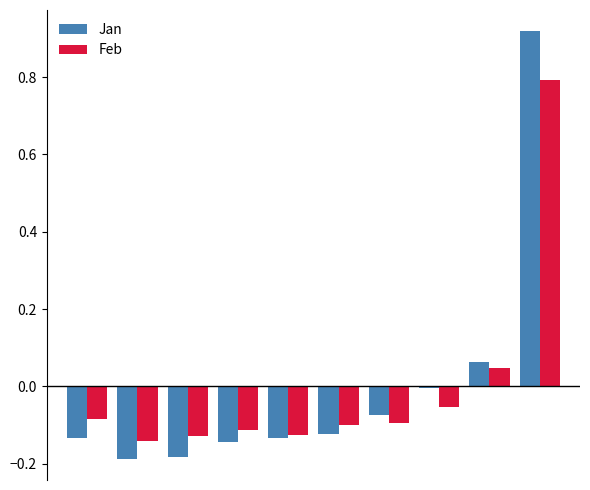

Which series has the widest spread of values?

Jan